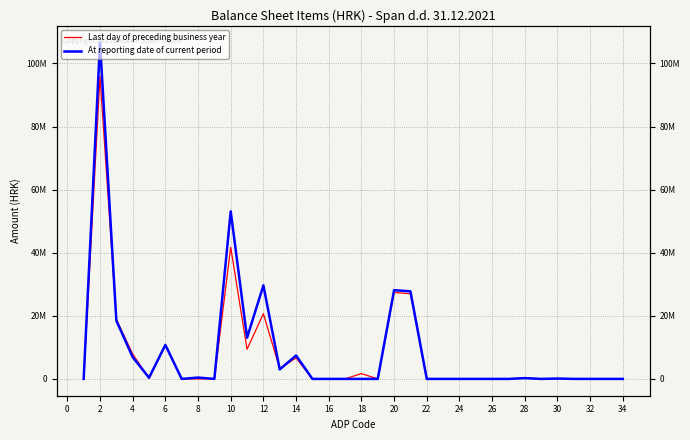

Reading right to left, transcribe all the data shown in this chart.

Last day of preceding business year: 0	0	0	14479	110705	0	316927	0	0	0	0	0	0	26986187	27413819	0	1701873	0	0	0	6664754	3244510	20679674	9414613	41705424	0	0	0	10780605	198167	7892219	18870991	95907178	0
At reporting date of current period: 0	0	0	4285	110705	0	245488	0	0	0	0	0	0	27768705	28124898	0	0	0	0	0	7422377	3012279	29637897	13049681	53122234	0	424993	0	10780605	373669	6907749	18487016	106600686	0